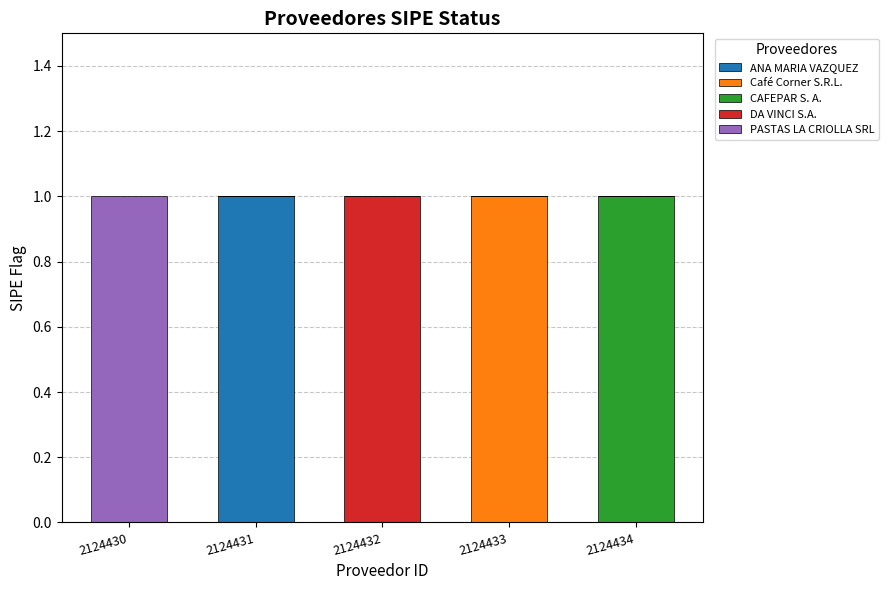

Which category has the highest value in the ANA MARIA VAZQUEZ series?

2124431